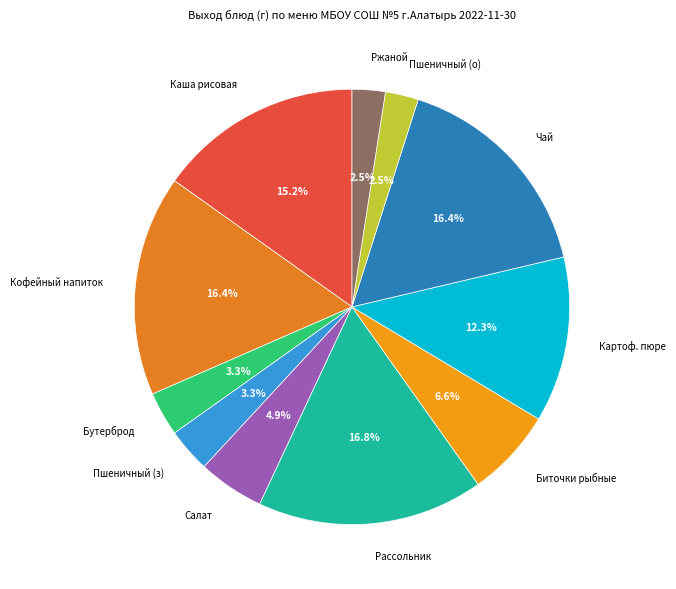

Combined, what portion of the pie is Пшеничный (о) and Чай?

18.9%